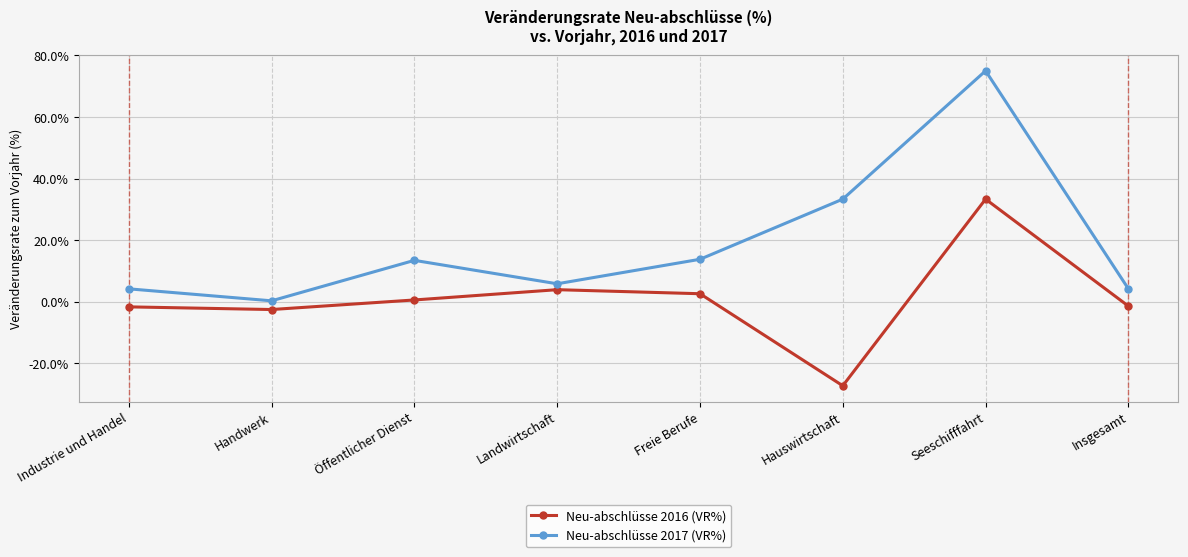

Which series has the largest range (max minus min)?

Neu-abschlüsse 2017 (VR%)